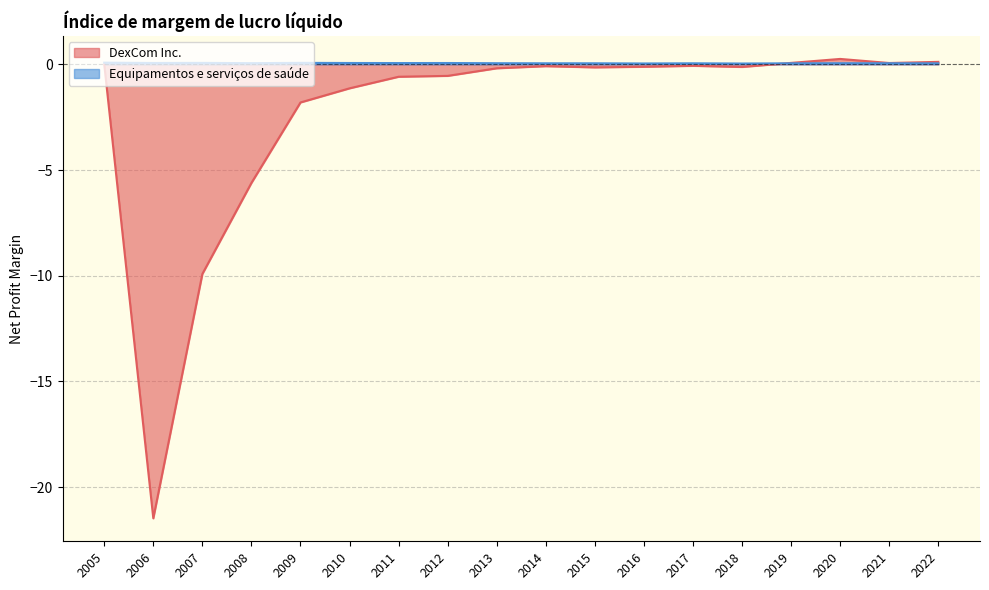

What is the sum of all Equipamentos e serviços de saúde values?

1.0